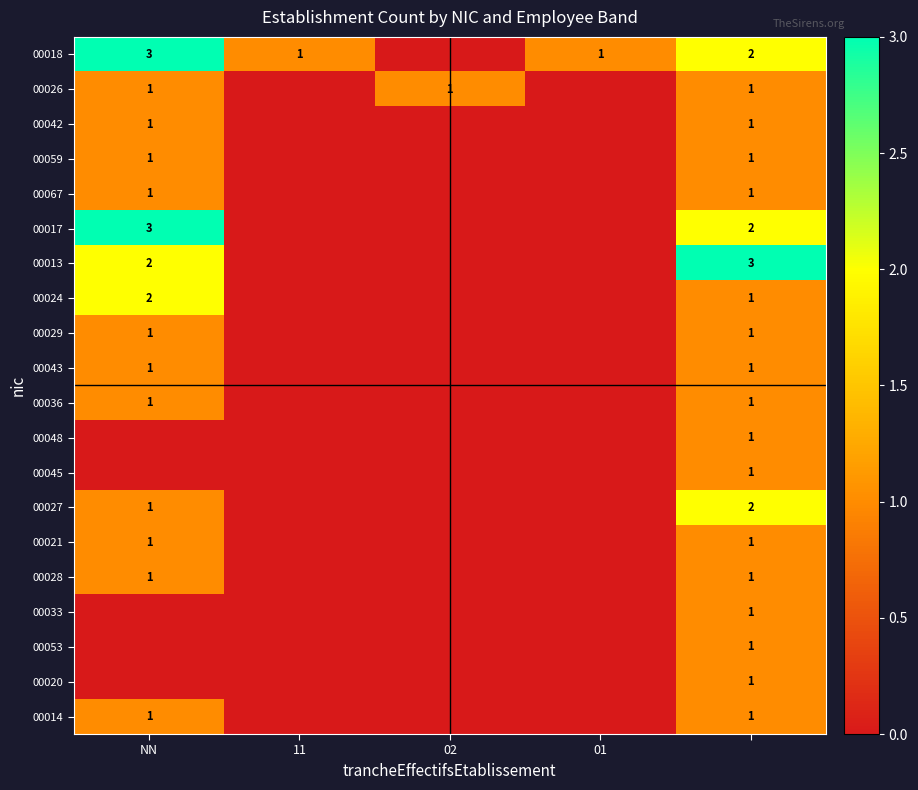

True or false: 00026 has a value of 1 at NN.

True